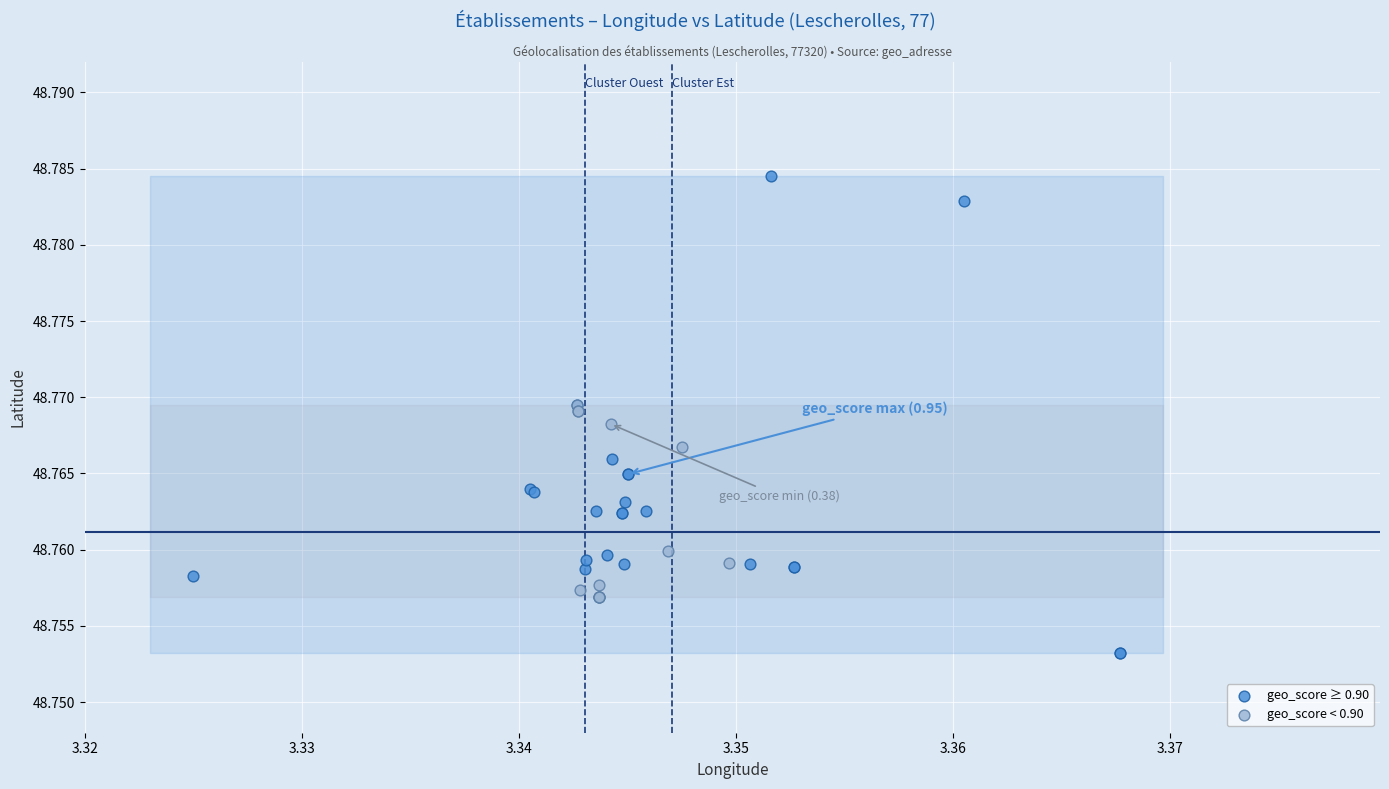

Which series reaches the maximum Y coordinate?

geo_score ≥ 0.90